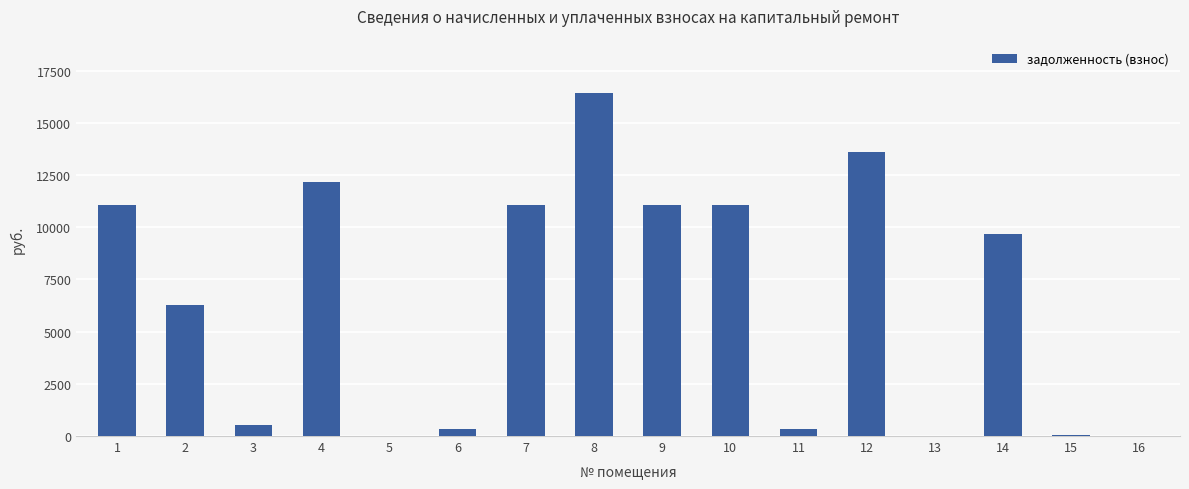

Approximately how many times larger is the value at 14 compared to 6?

30.0